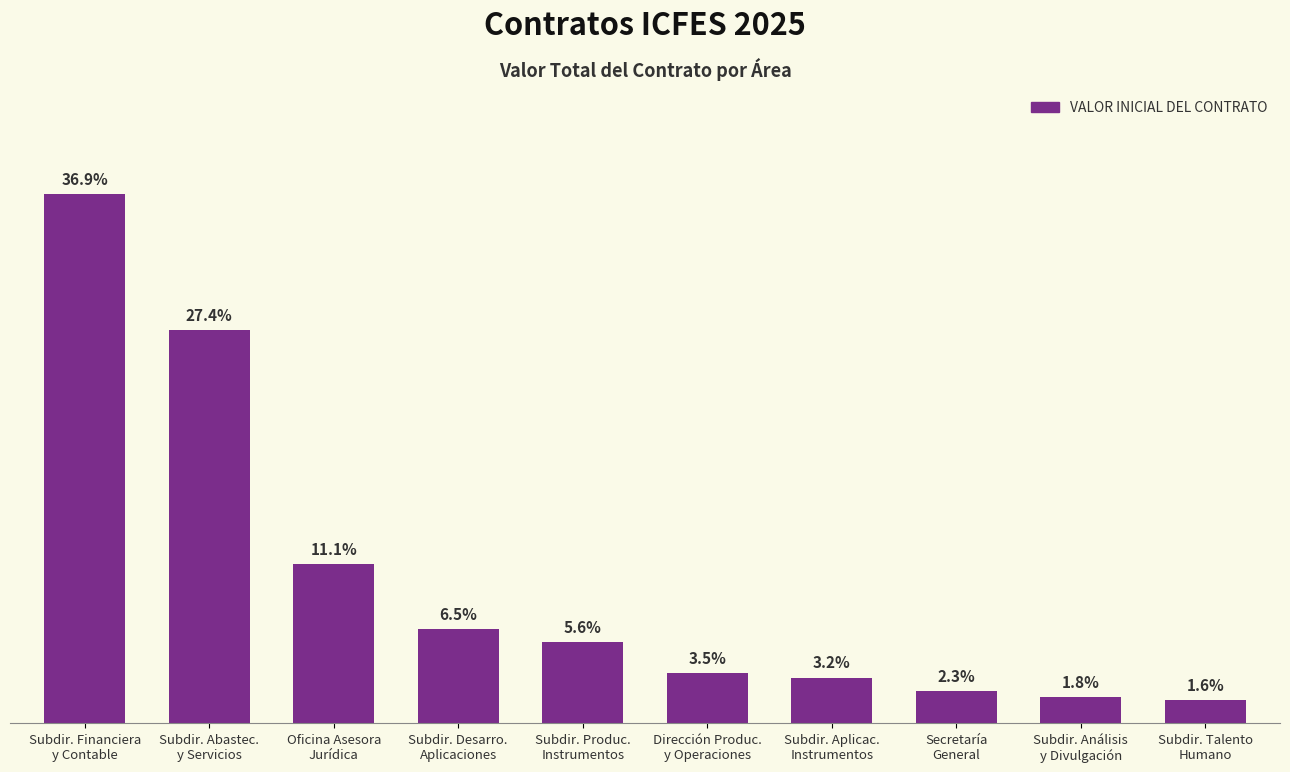

What position from the right is Oficina Asesora
Jurídica?

8